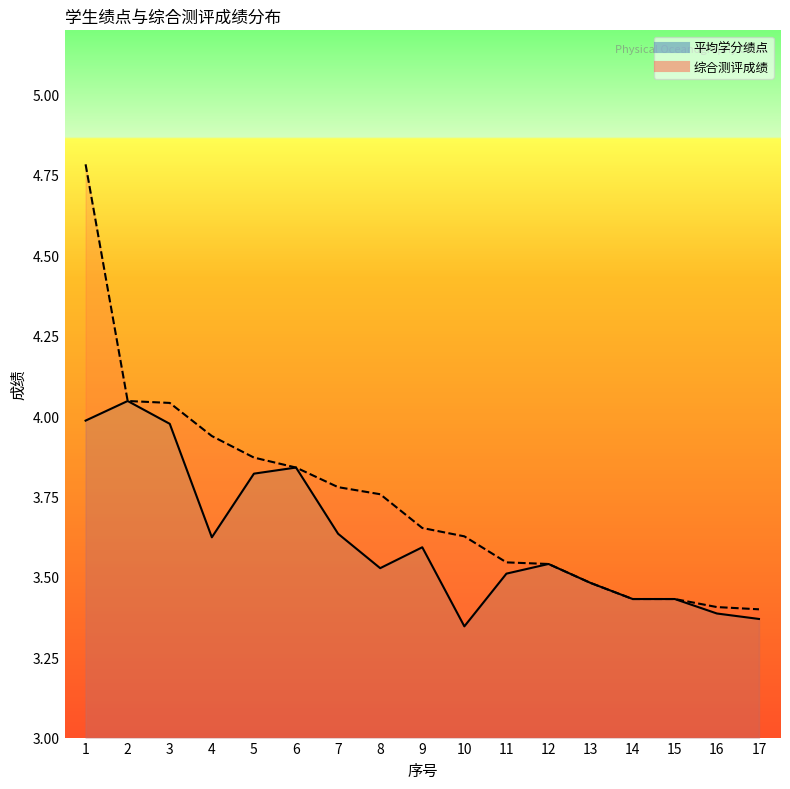

Which label corresponds to the smallest value in the chart?

10